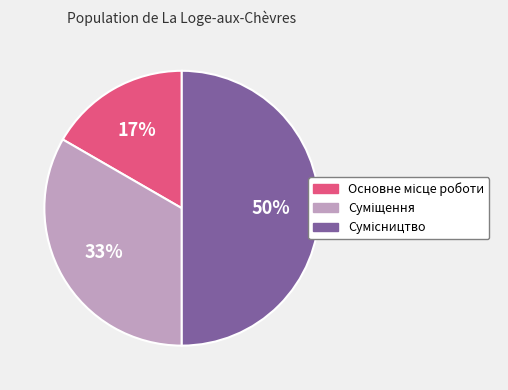

To the nearest percent, what is the difference between the largest and smallest slice percentages?

33%